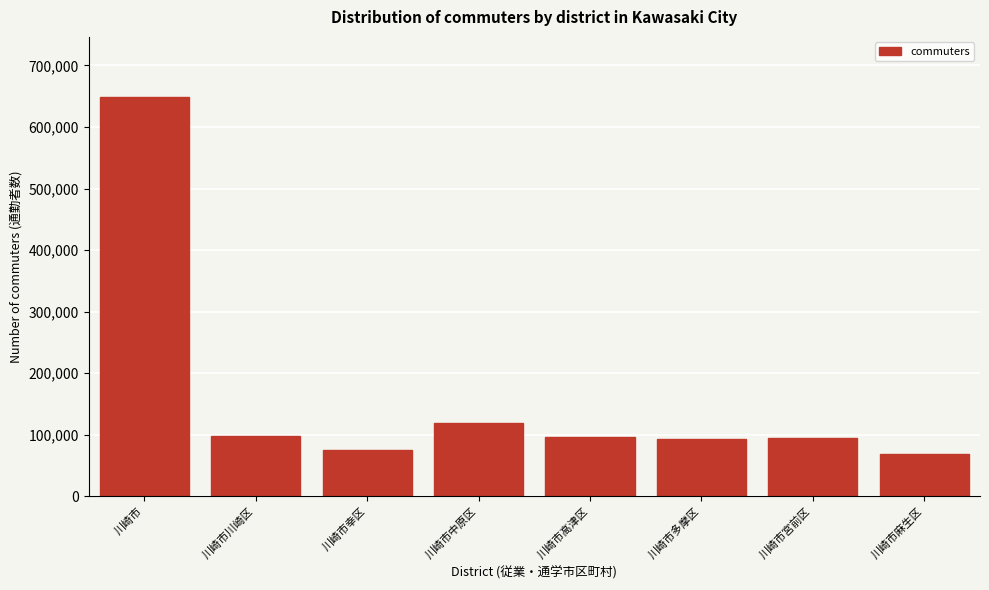

What is the sum of the values at 川崎市麻生区 and 川崎市?

718153